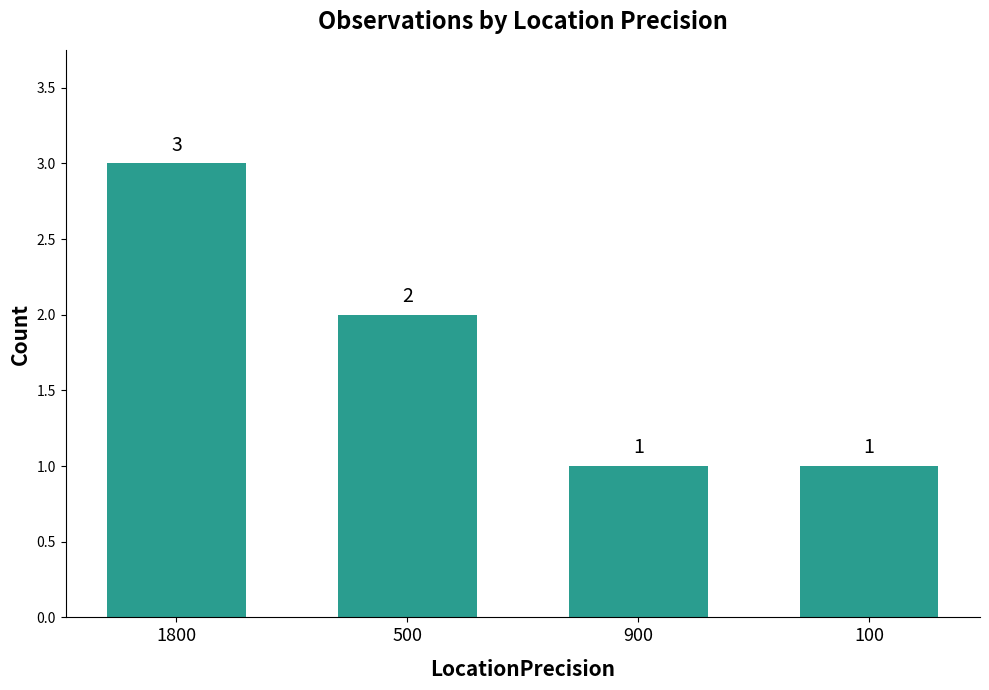

Reading left to right, what are all the values shown in this chart?

1800=3	500=2	900=1	100=1